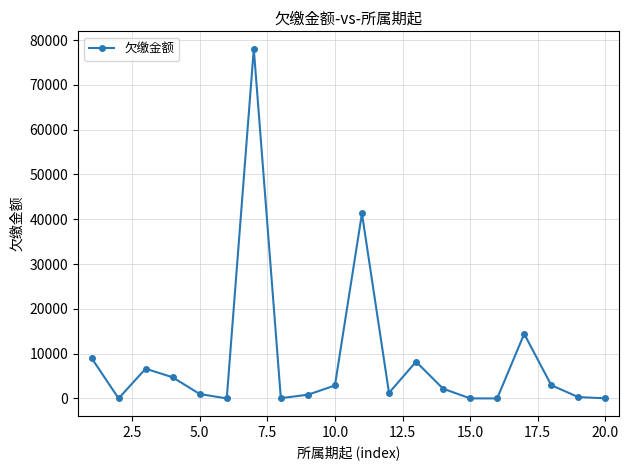

True or false: the data has more than 0 interior local peaks.

True